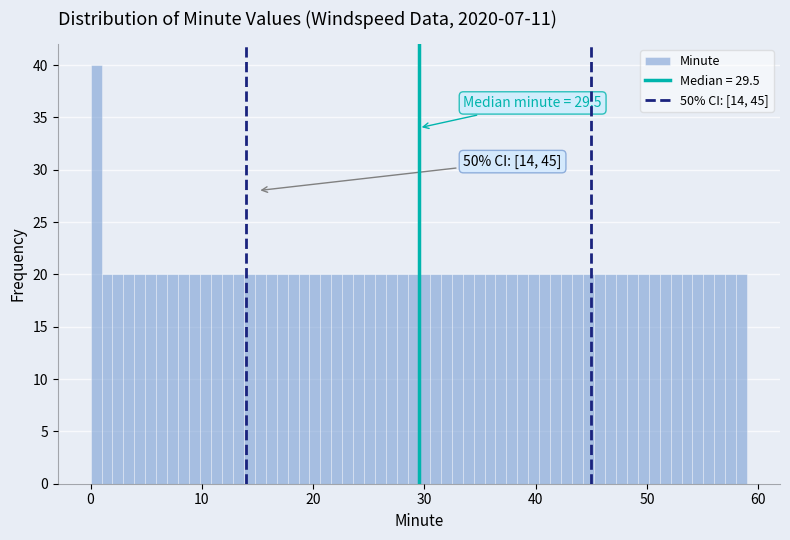

Read against the x-axis, roughly where is the centre of the tallest bar?

0